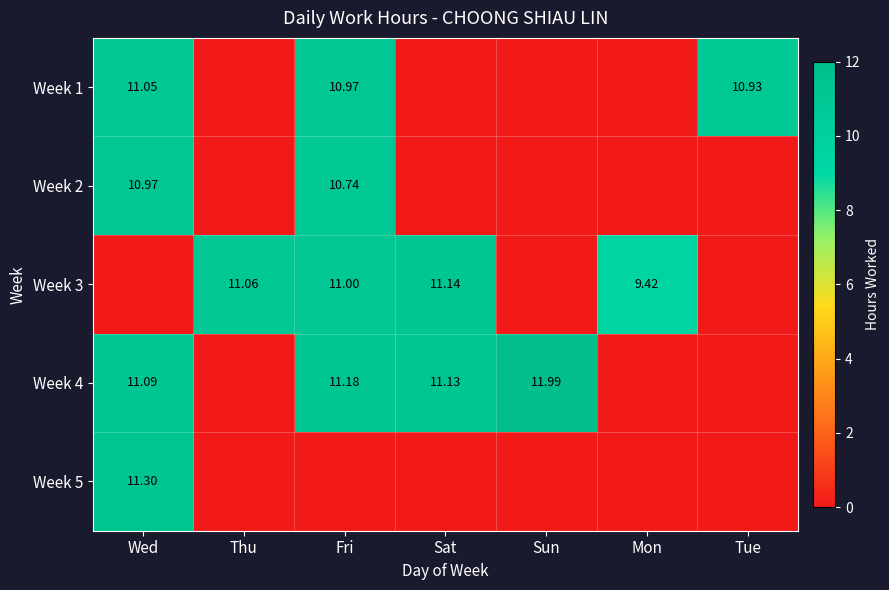

Which label corresponds to the smallest value in the chart?

Thu